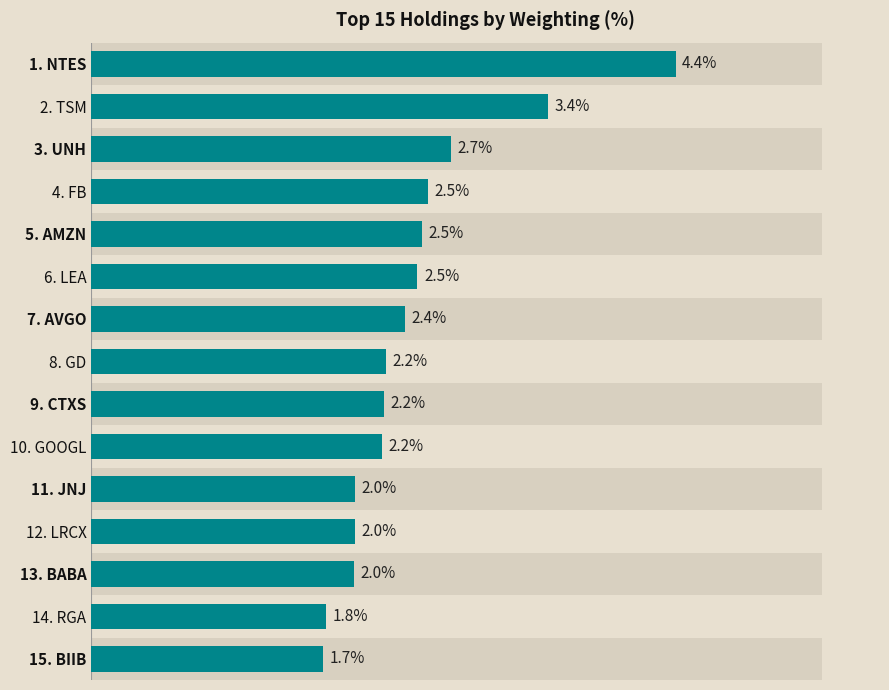

Rank the categories by value from highest to lowest.

1. NTES, 2. TSM, 3. UNH, 4. FB, 5. AMZN, 6. LEA, 7. AVGO, 8. GD, 9. CTXS, 10. GOOGL, 11. JNJ, 12. LRCX, 13. BABA, 14. RGA, 15. BIIB